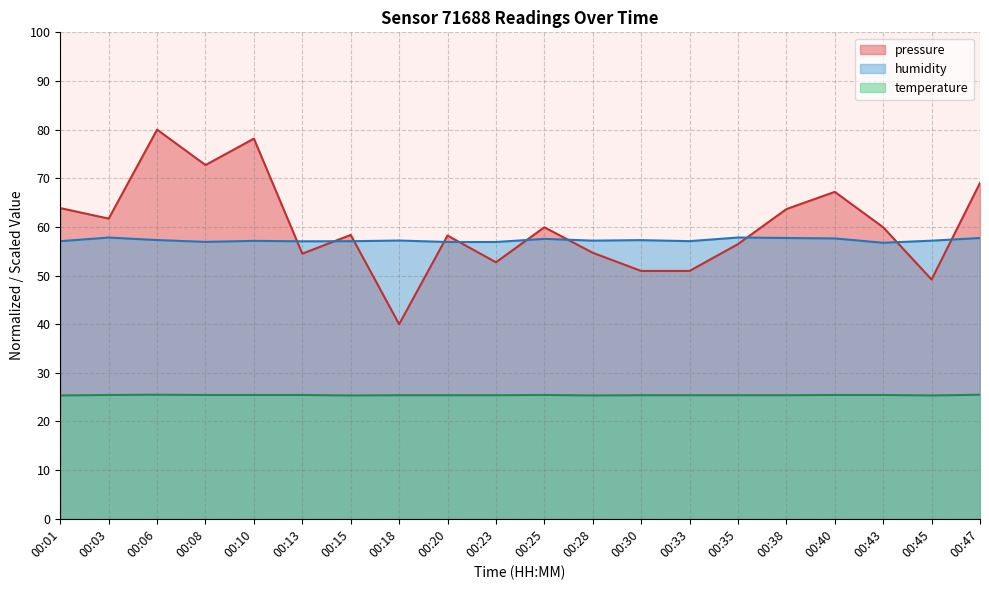

At how many categories does at least one series exceed 43?

20